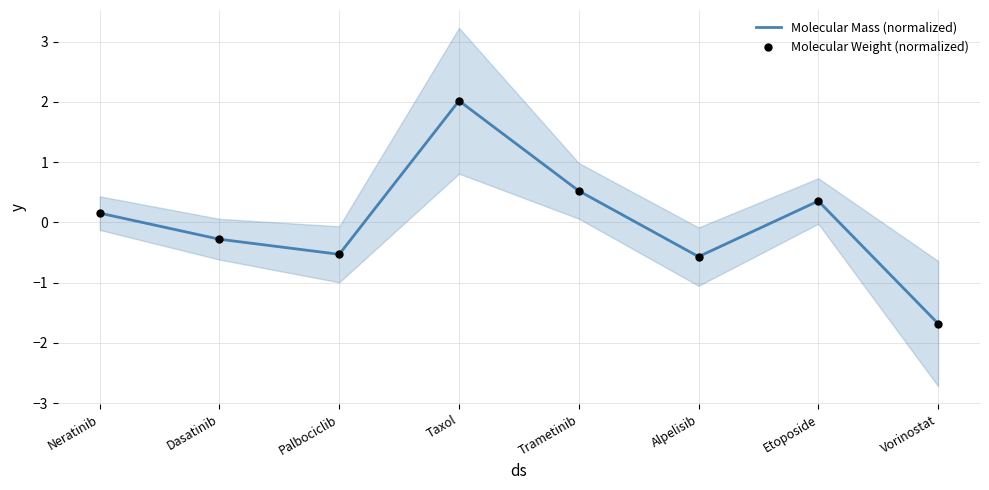

At which category is the sum across all series the highest?

Taxol